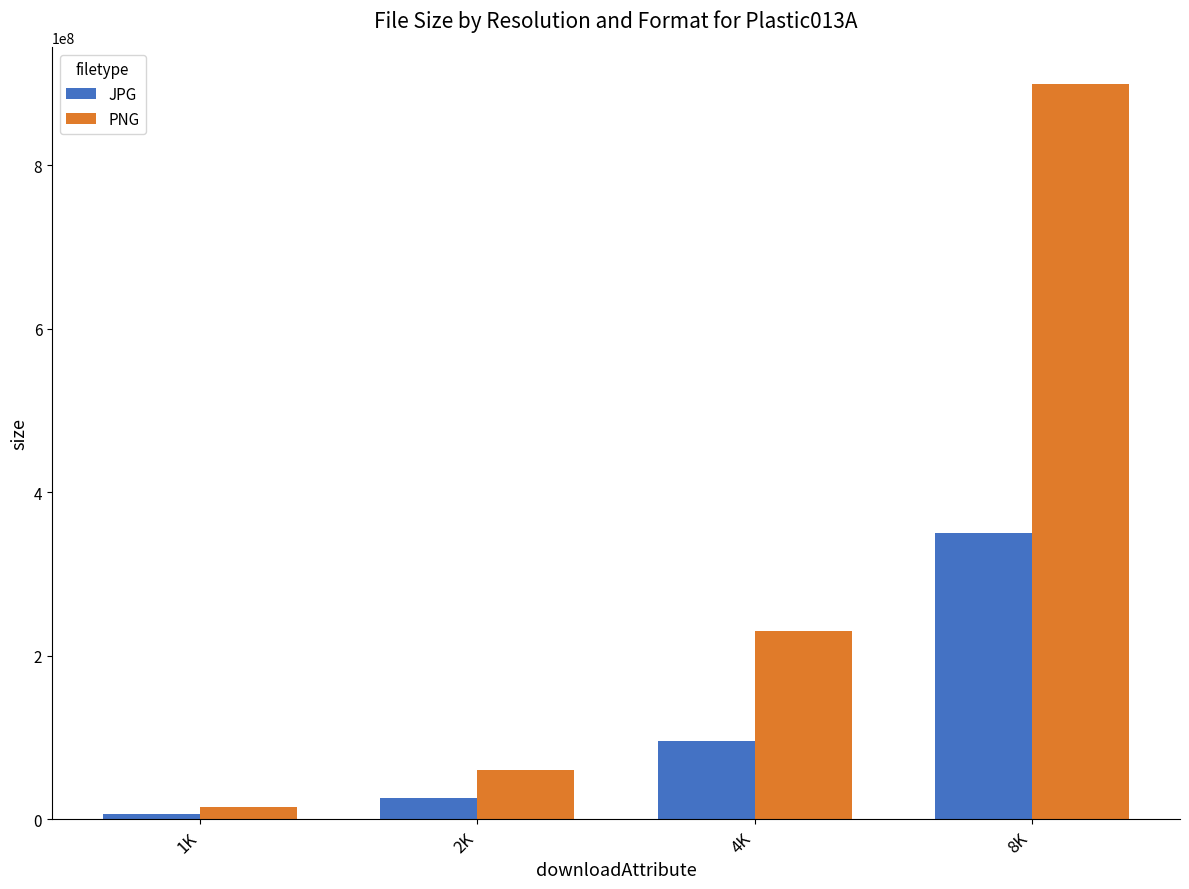

How many bars are there in each group?

2